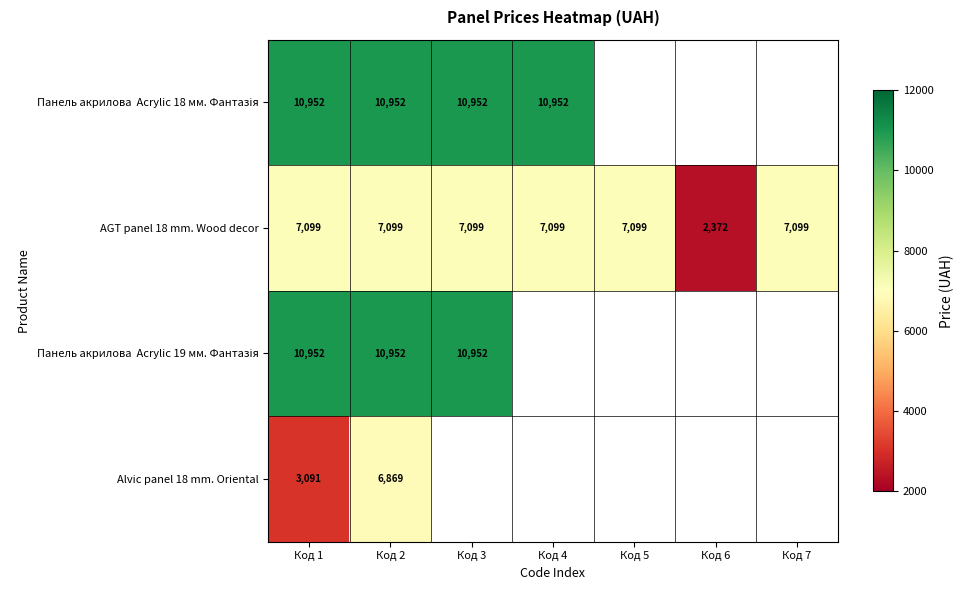

At how many categories does at least one series exceed 10317?

4